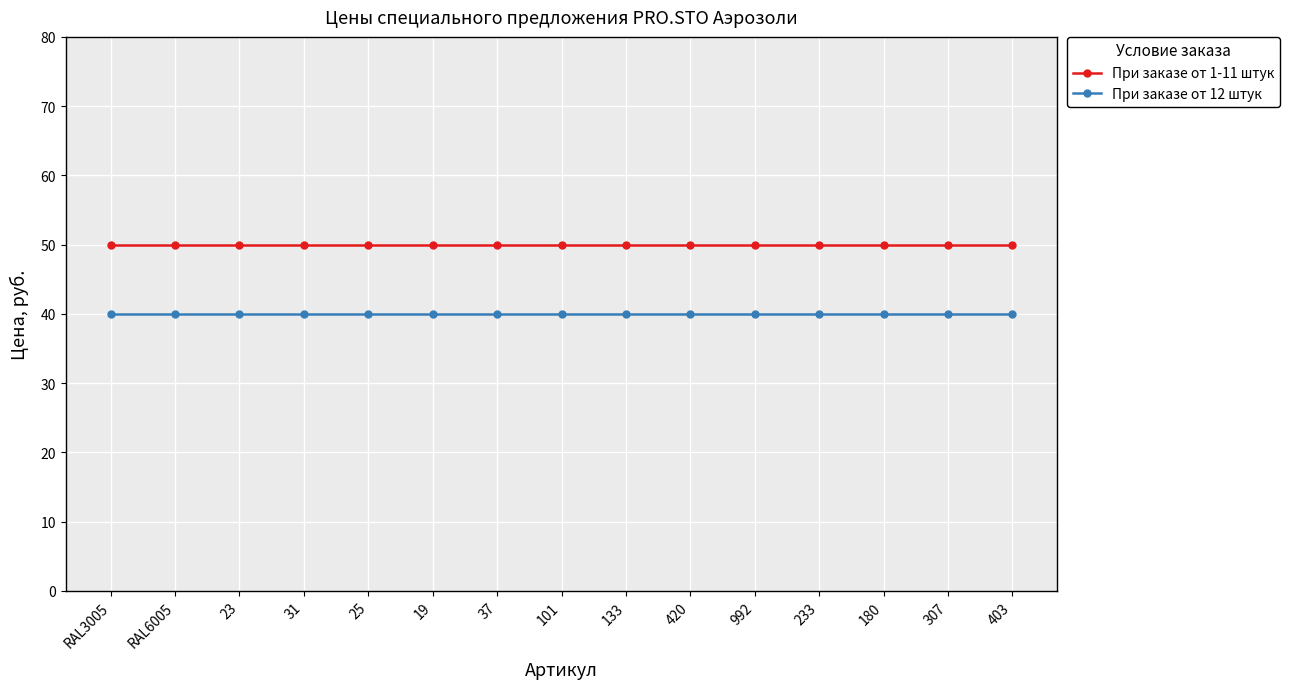

What is the maximum value for При заказе от 12 штук?

40